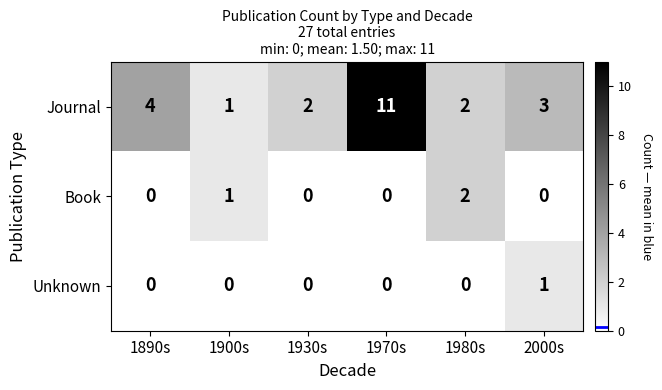

Rank the series by their maximum value, from lowest to highest.

Unknown, Book, Journal